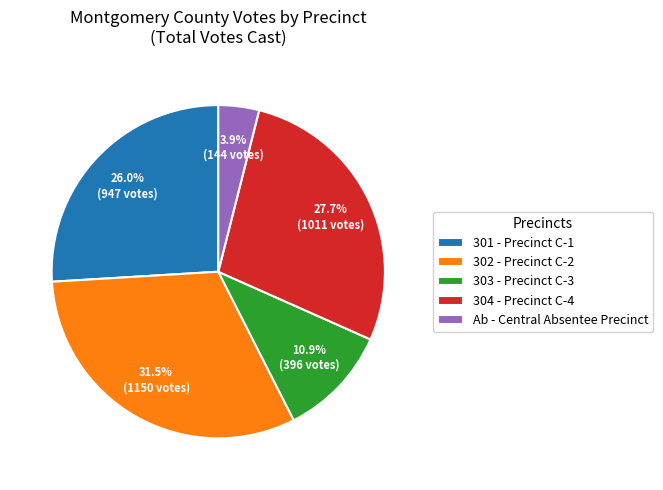

To the nearest percent, what percentage of the pie is 304 - Precinct C-4?

28%